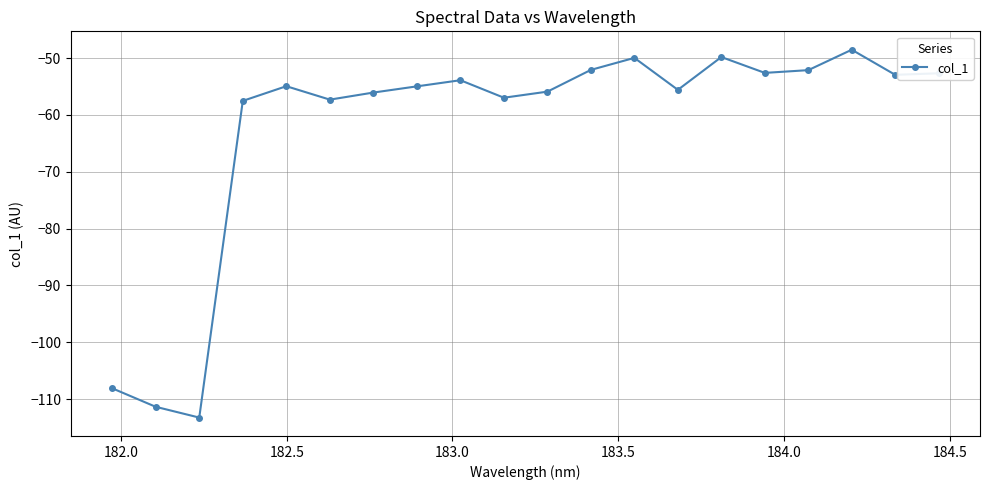

True or false: there are more than 1 points higher than both neighbors.

True